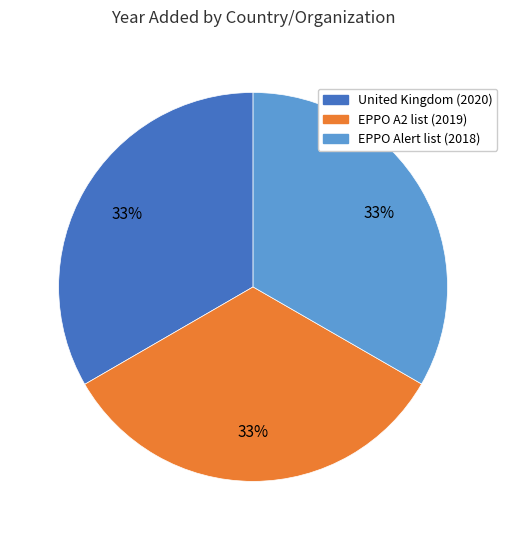

Does any single category account for the majority?

No